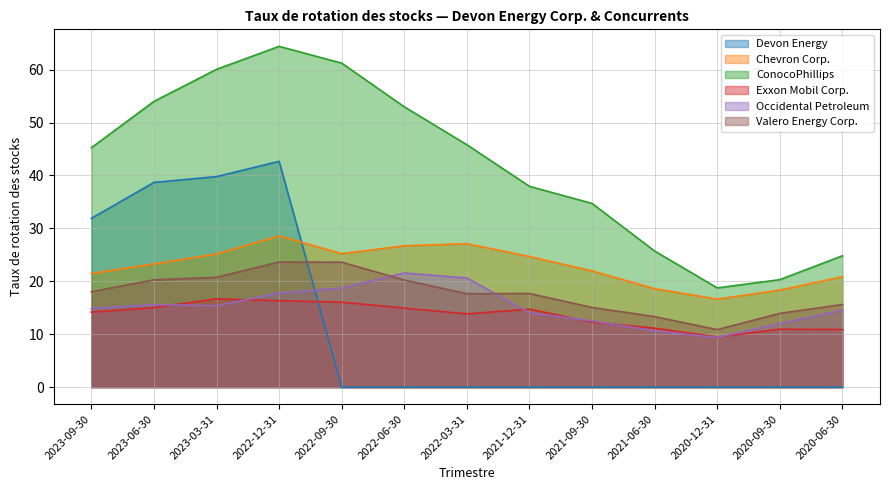

Rank the series by their maximum value, from lowest to highest.

Exxon Mobil Corp., Occidental Petroleum, Valero Energy Corp., Chevron Corp., Devon Energy, ConocoPhillips